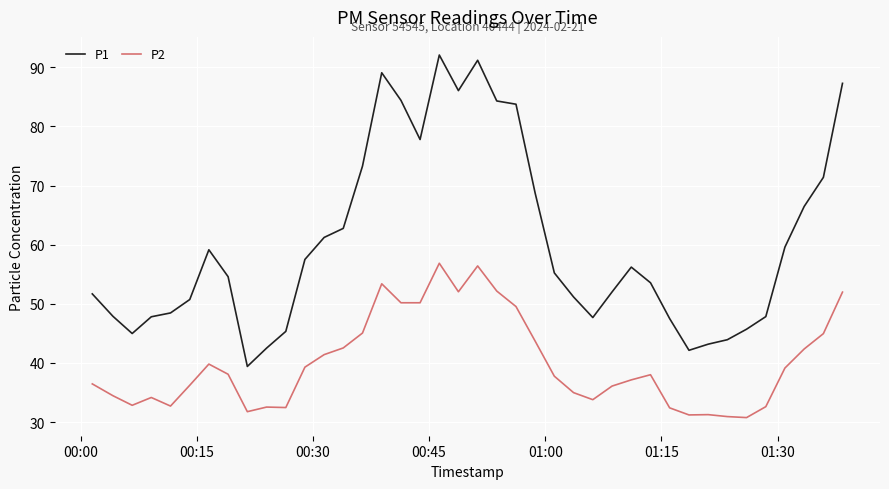

Which series has the widest spread of values?

P1